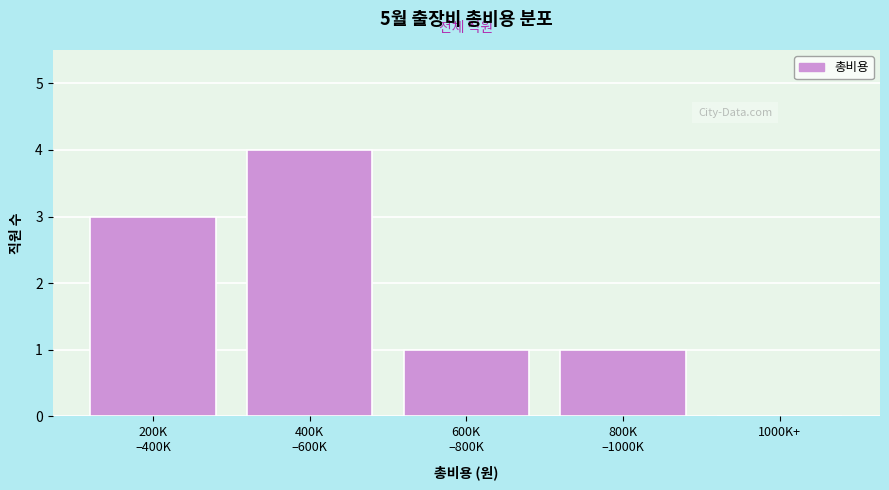

What is the maximum value shown in the chart?

4